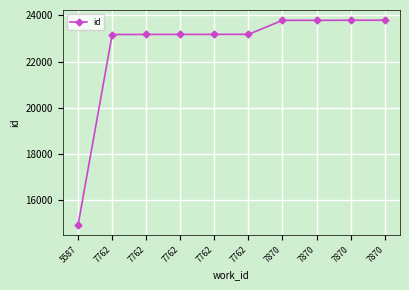

True or false: the data shows 37638 at 7762.

False